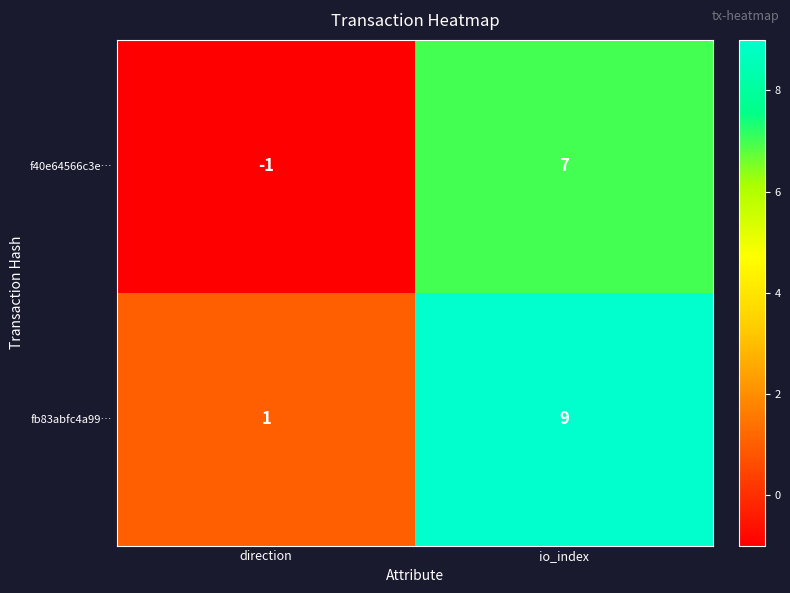

List the series in order of their overall mean, lowest first.

f40e64566c3e…, fb83abfc4a99…